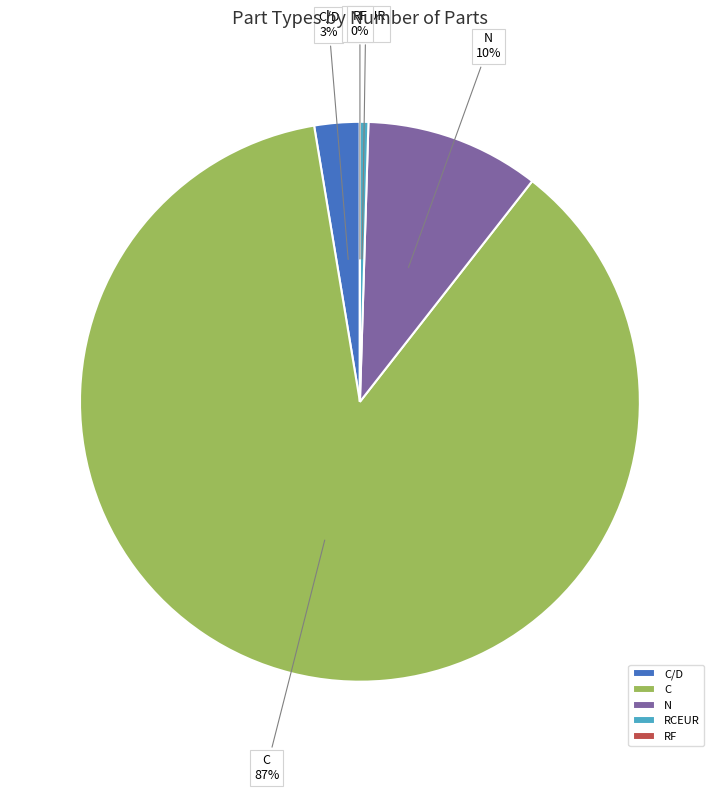

To the nearest percent, what is the difference between the largest and smallest slice percentages?

87%